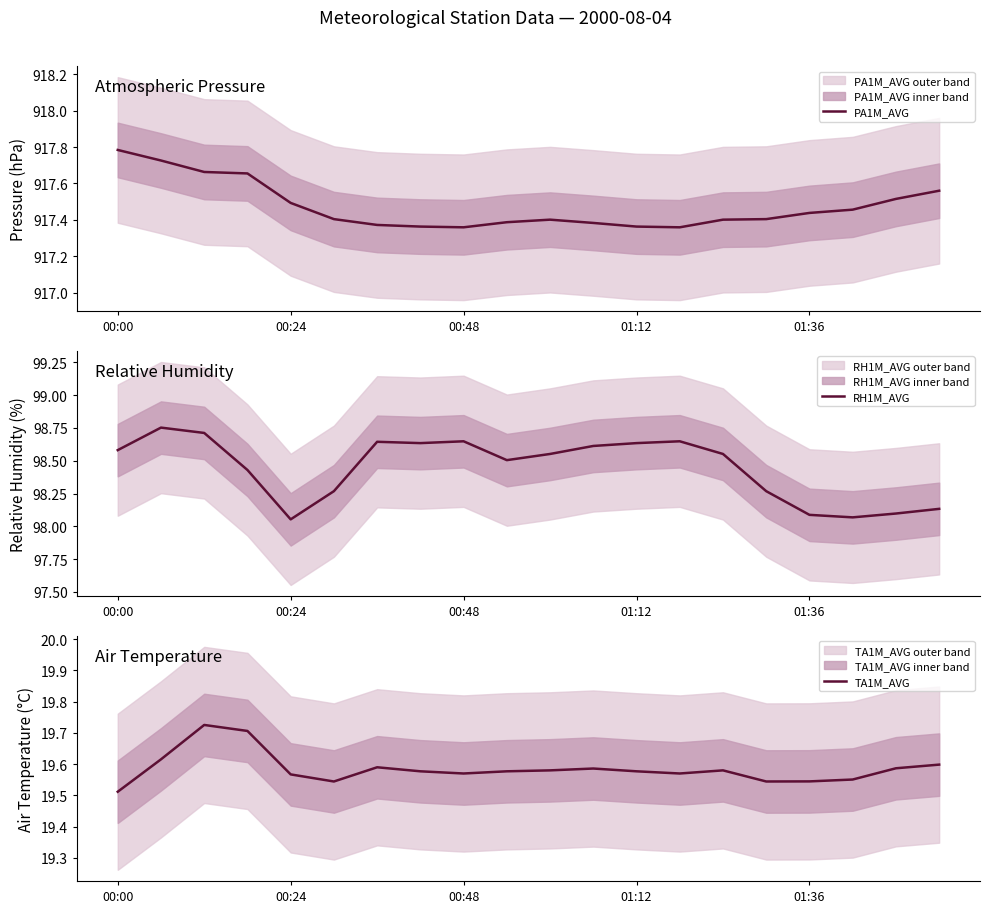

What is the highest value of the RH1M_AVG series?

98.8